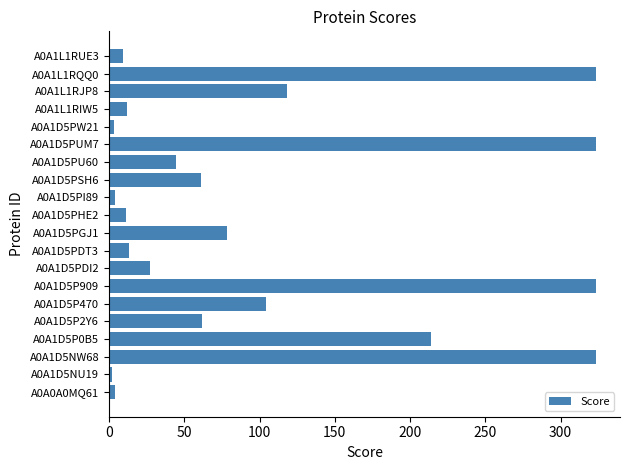

Where is the data nearest to the value 162?

A0A1L1RJP8